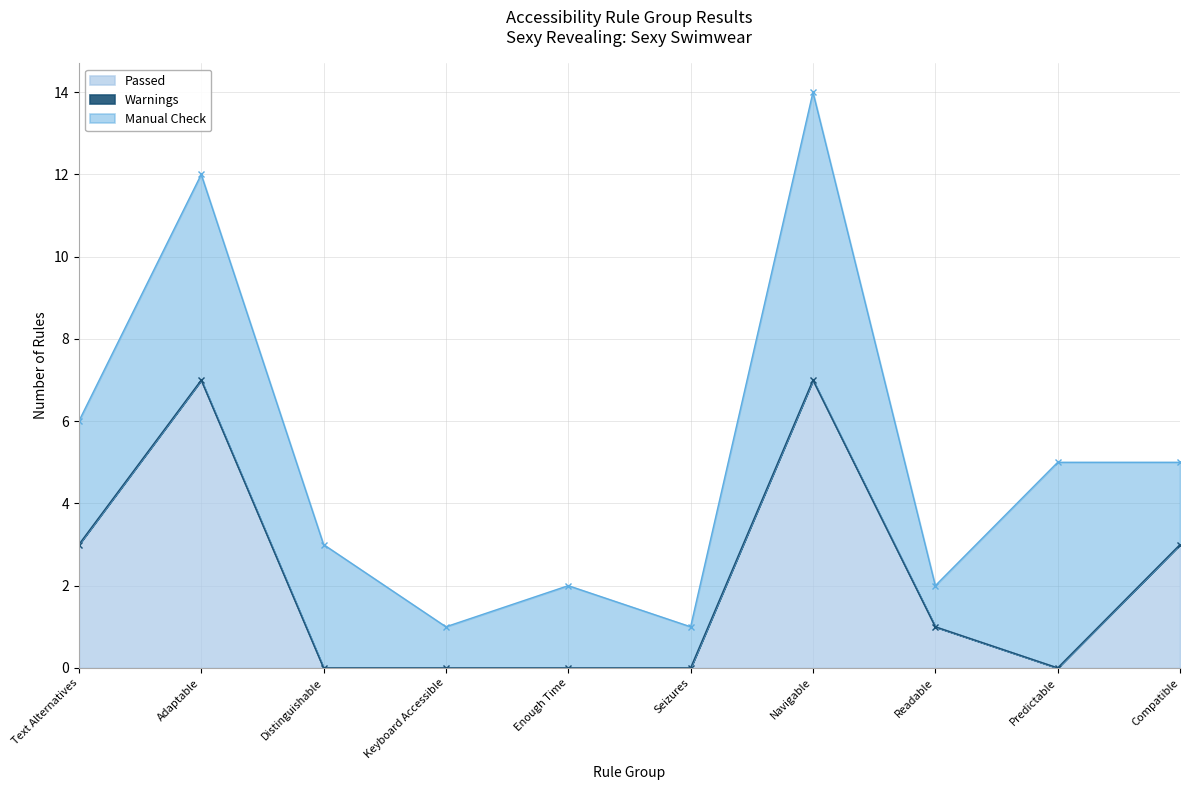

What is the total value across all series at Readable?

2